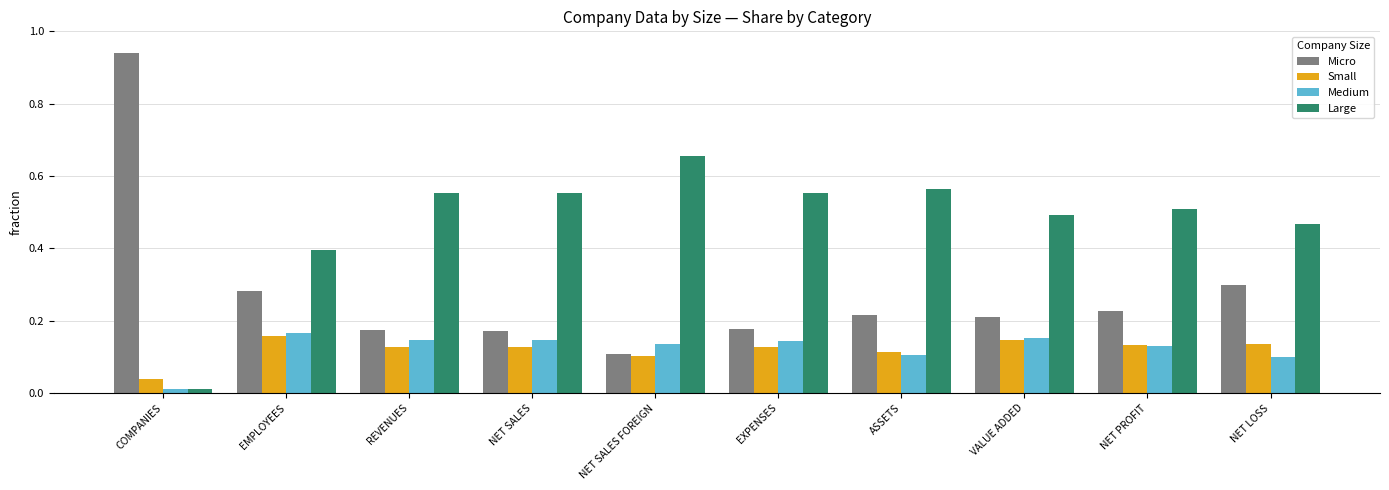

At how many categories does at least one series exceed 0?

10